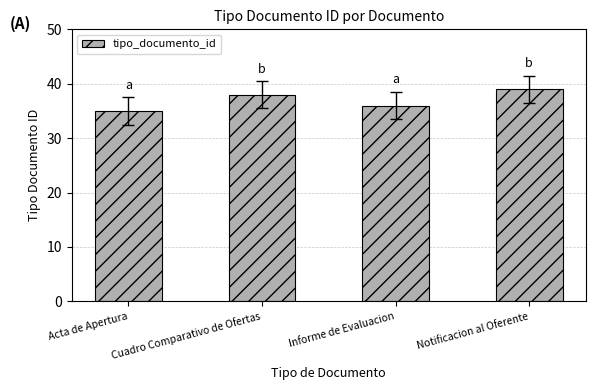

What is the value of the 4th bar from the left?

39